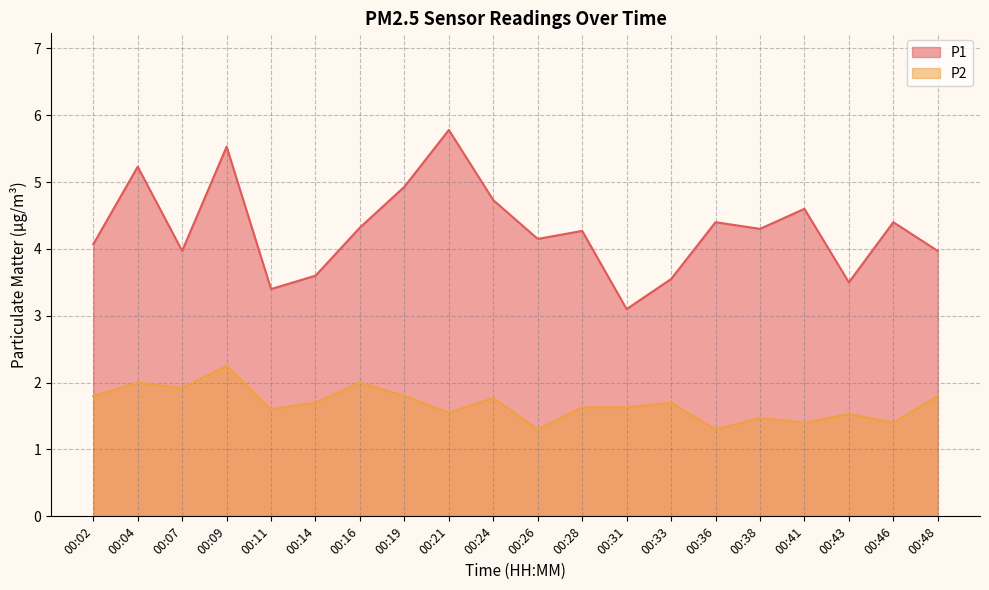

True or false: P2 and P1 intersect in this chart.

False